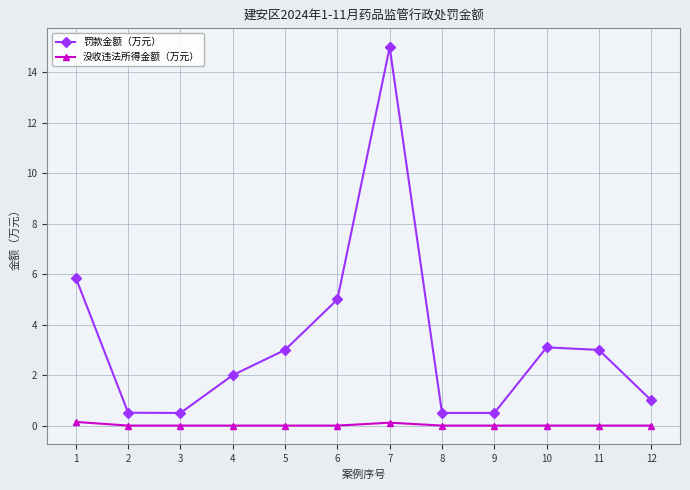

What is the sum of all 没收违法所得金额（万元） values?

0.3